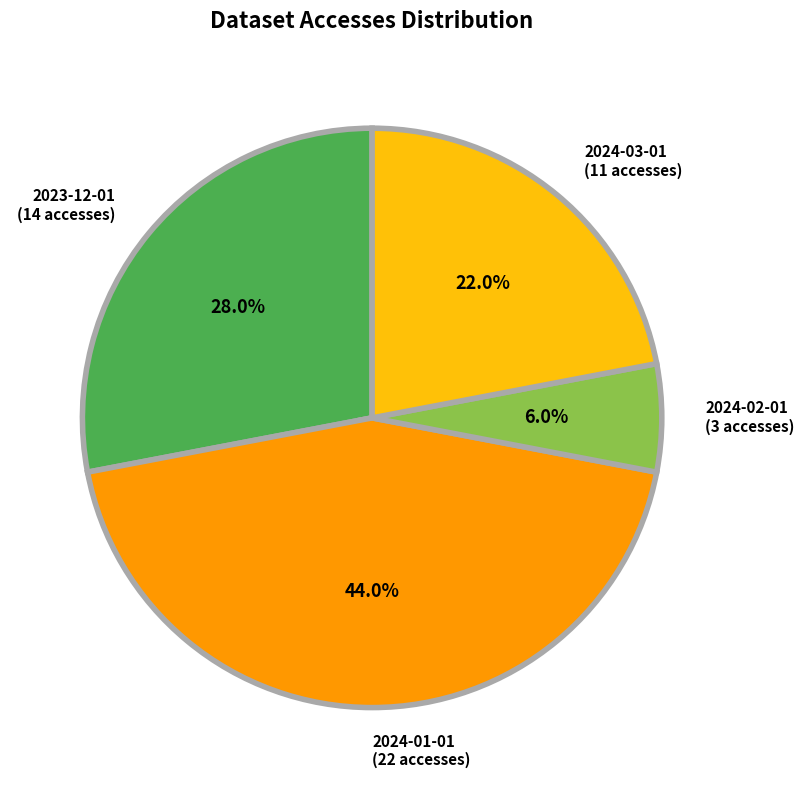

Is it true that 2024-01-01 is 44% of the pie?

True